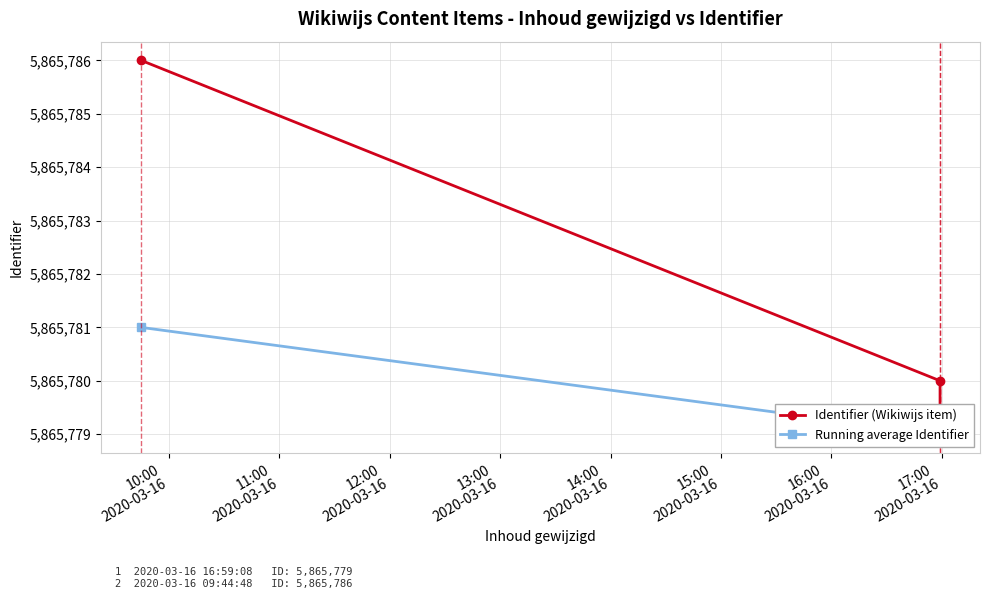

How many data points in Identifier (Wikiwijs item) are above 5865780?

1